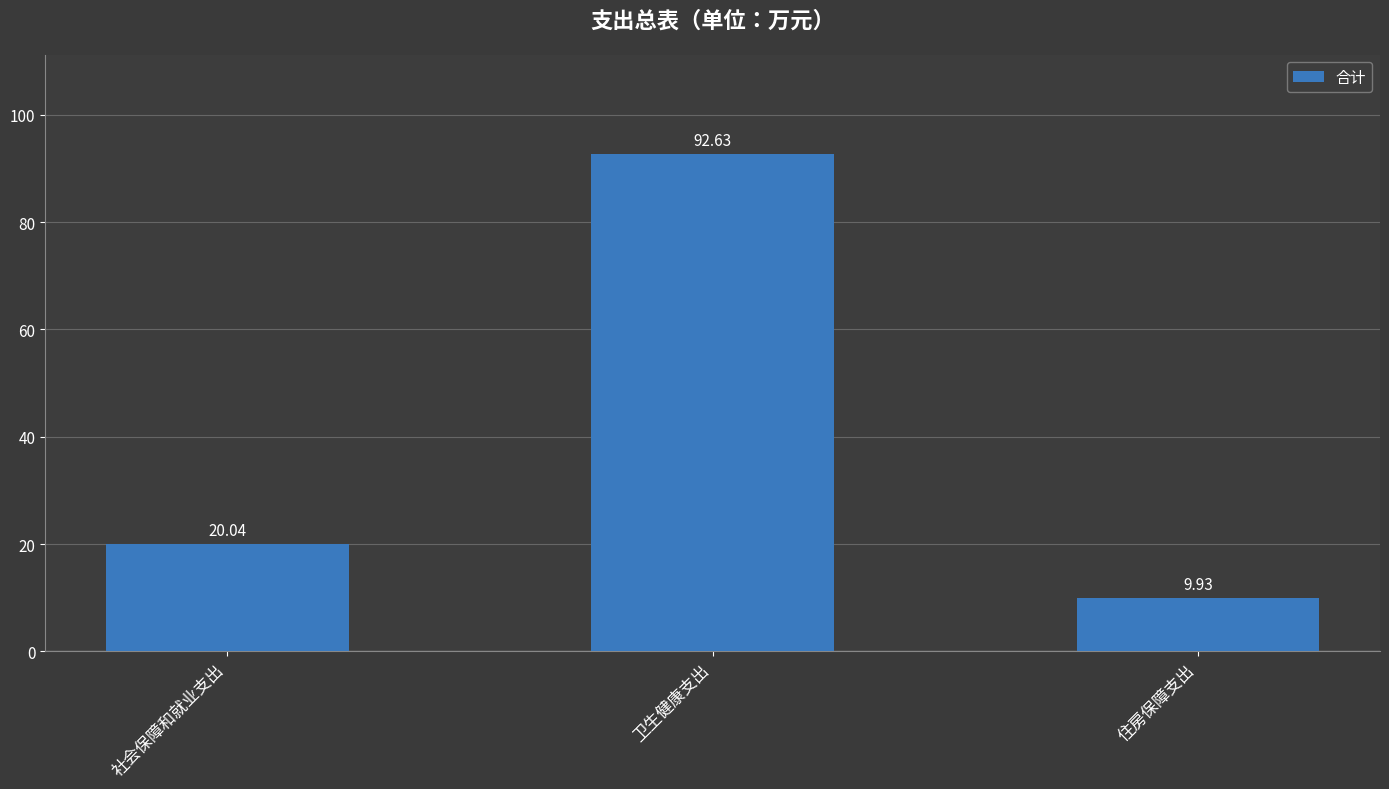

How many bars are there in total?

3